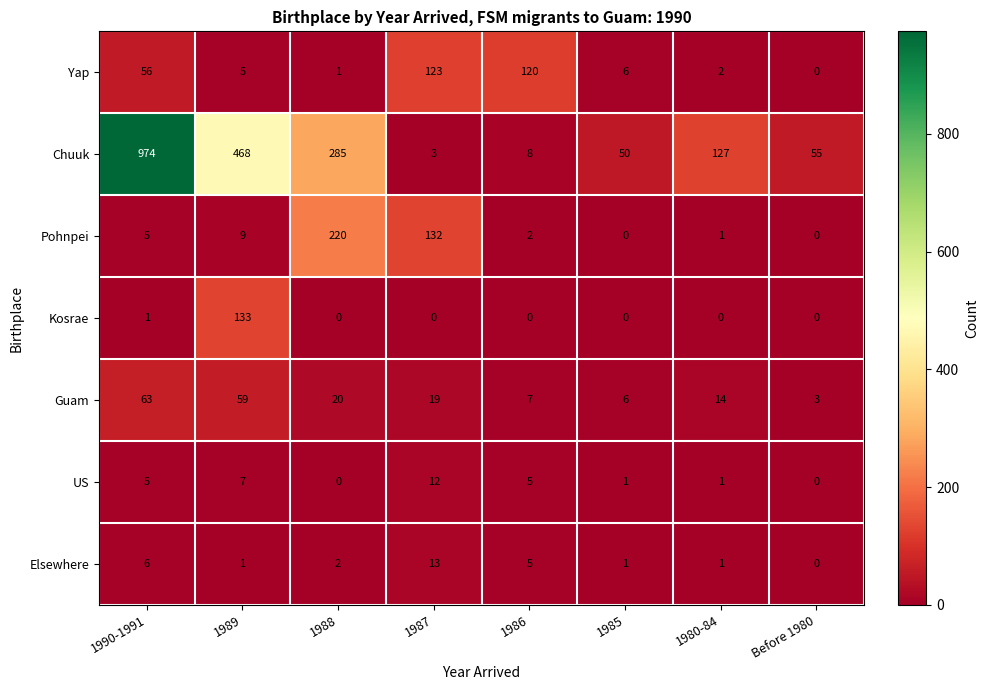

Rank the series by their maximum value, from lowest to highest.

US, Elsewhere, Guam, Yap, Kosrae, Pohnpei, Chuuk